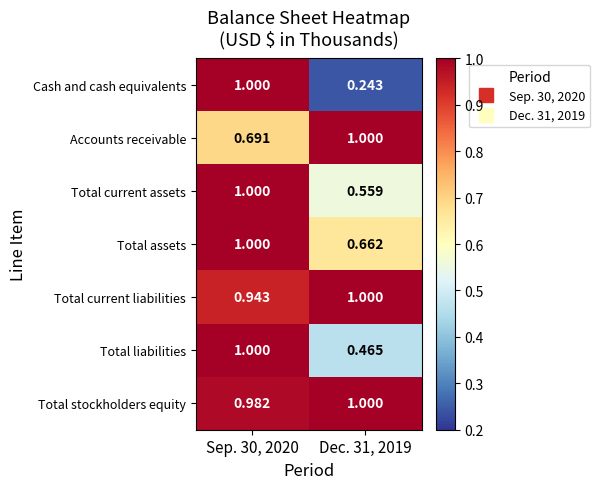

Which series changed the most between Sep. 30, 2020 and Dec. 31, 2019?

Cash and cash equivalents